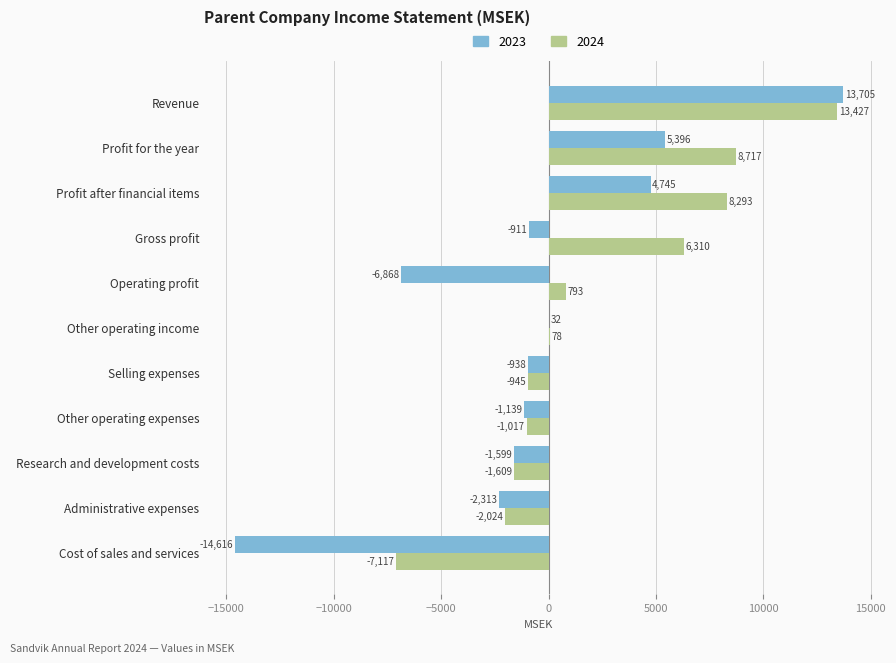

What is the total value across all series at Administrative expenses?

-4337